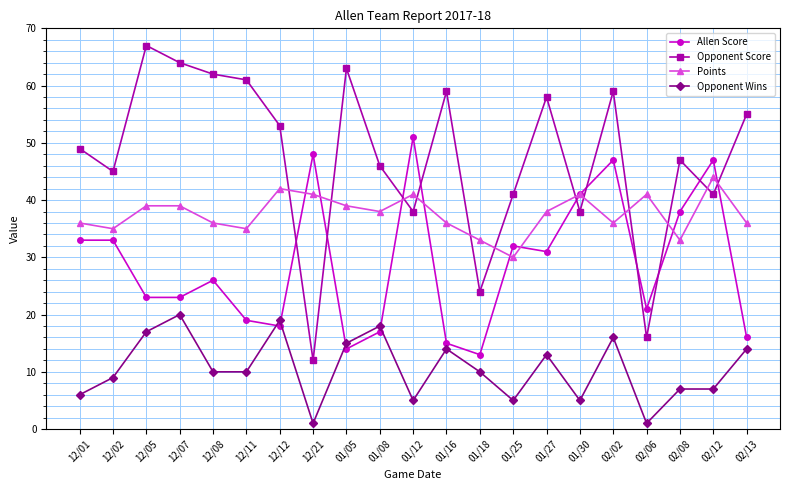

True or false: Opponent Score has a value of 59 at 02/02.

True